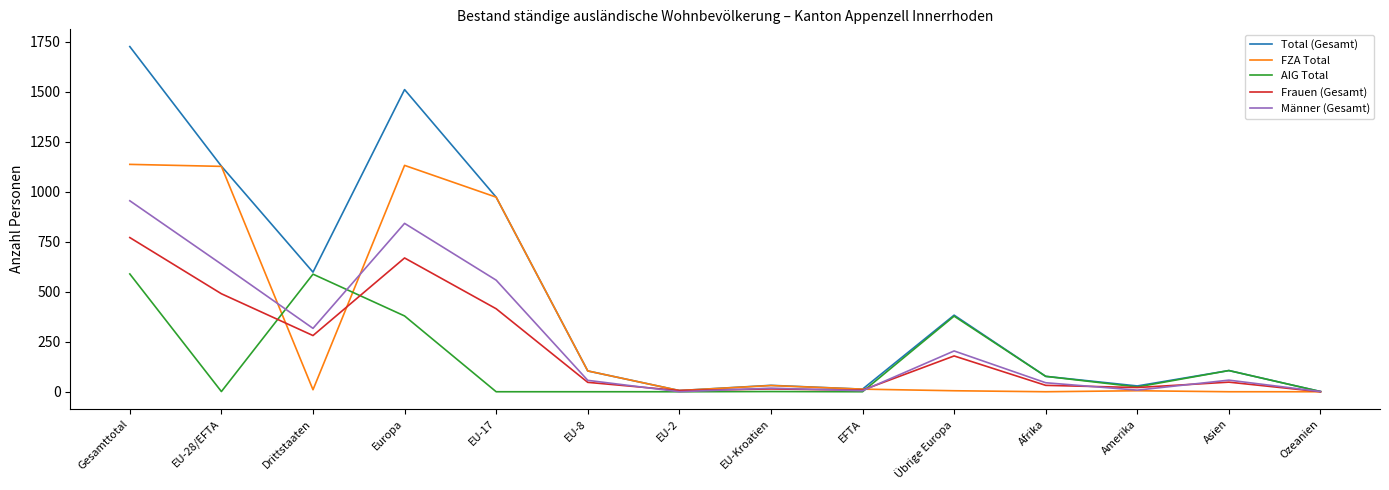

What is the sum of all FZA Total values?

4543